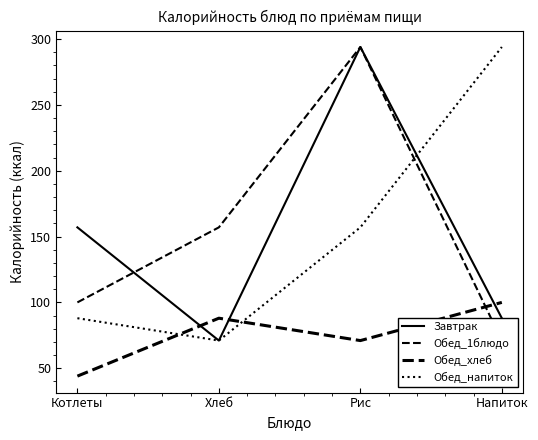

What position from the left is Рис?

3